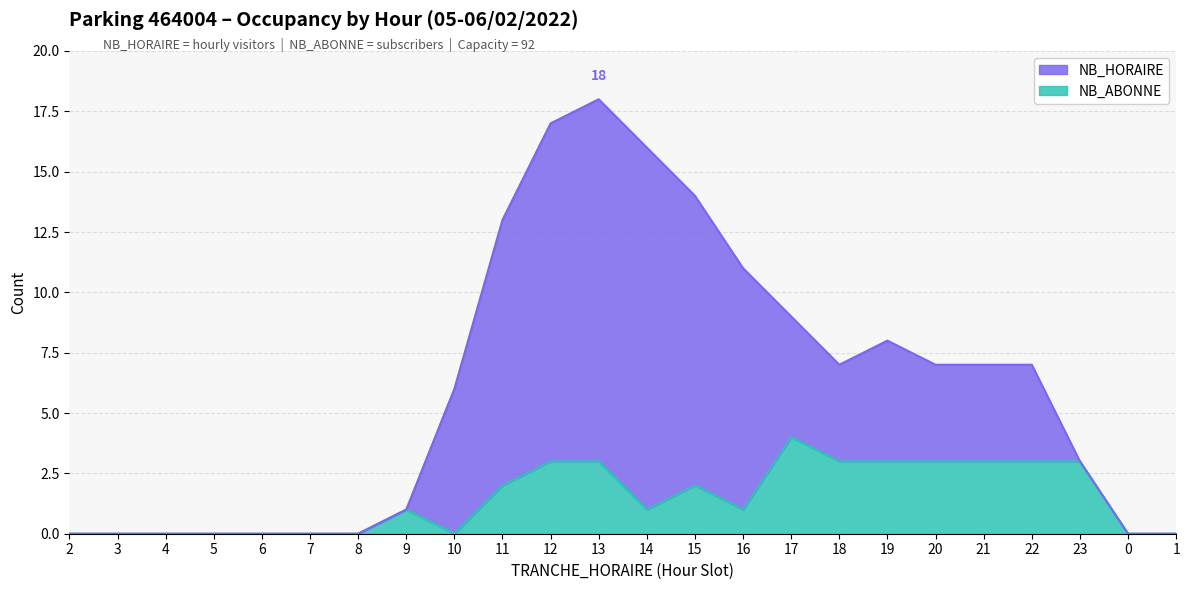

Which has a higher value, 19 or 13?

19